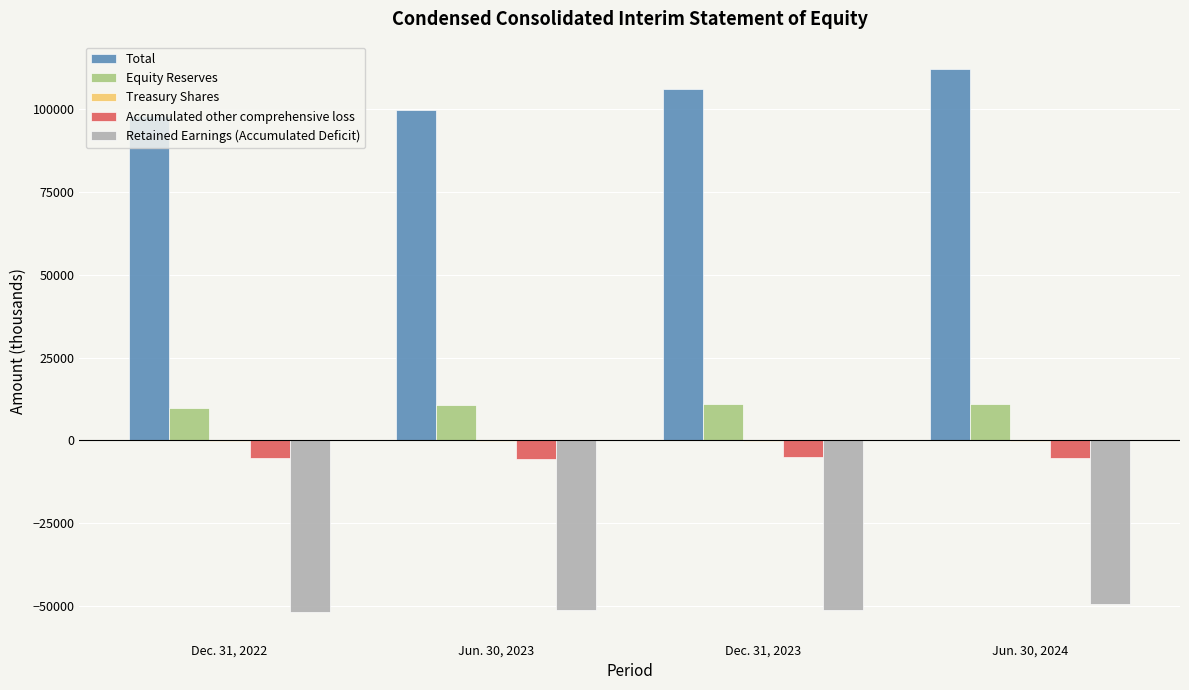

Which series has the largest total across all categories?

Total